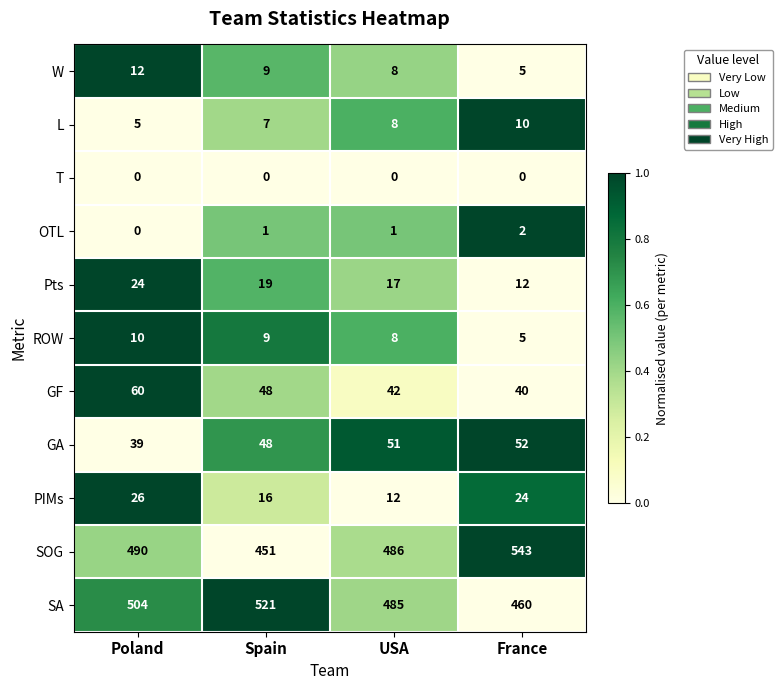

What is the average value of the GA series?

48